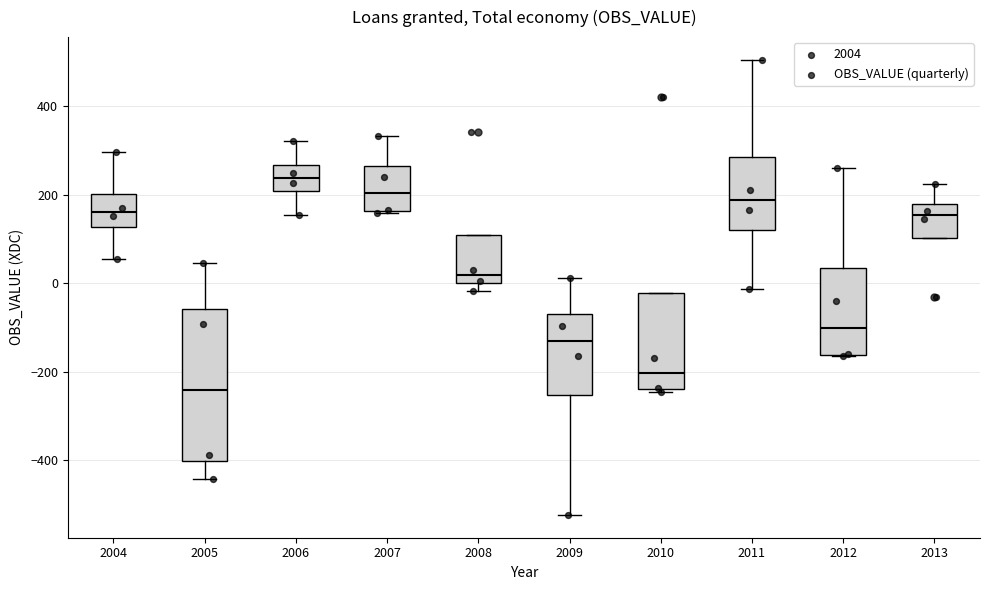

Where does the lower whisker of the box at x = 2006 end on the y-axis? The values are not printed on the chart, so give them approximately, as read against the axis.

160